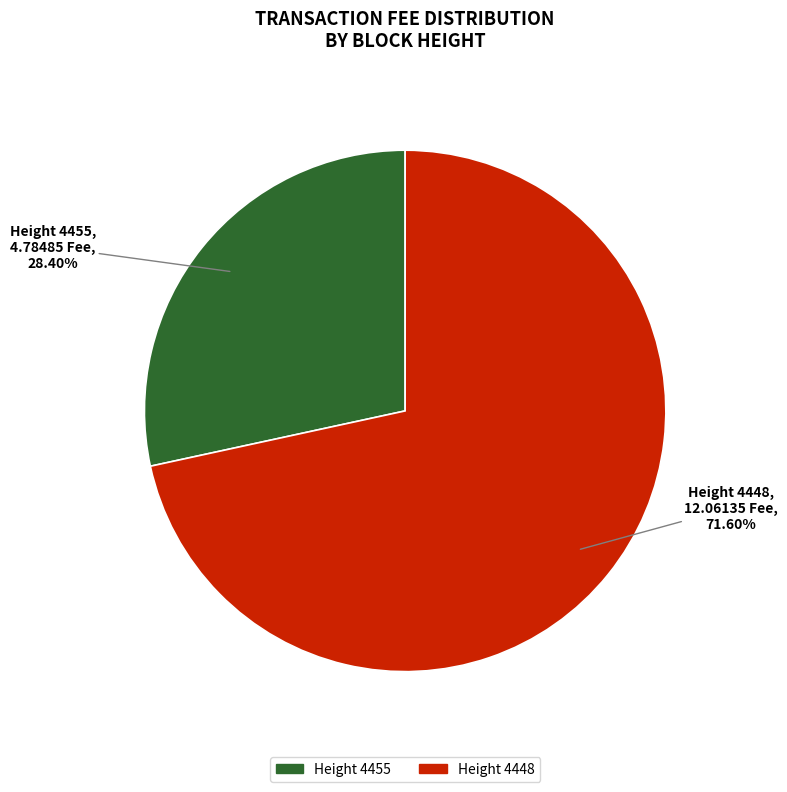

Is there a majority slice in this chart?

Yes